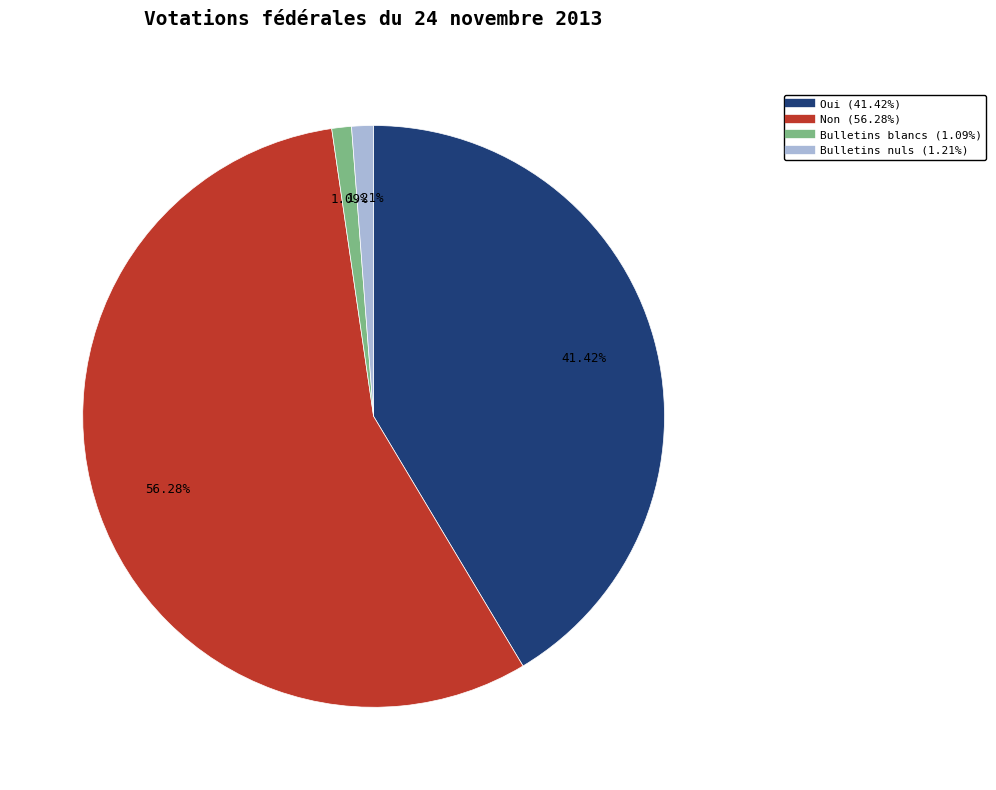

To the nearest percent, what percentage of the pie is Non?

56%